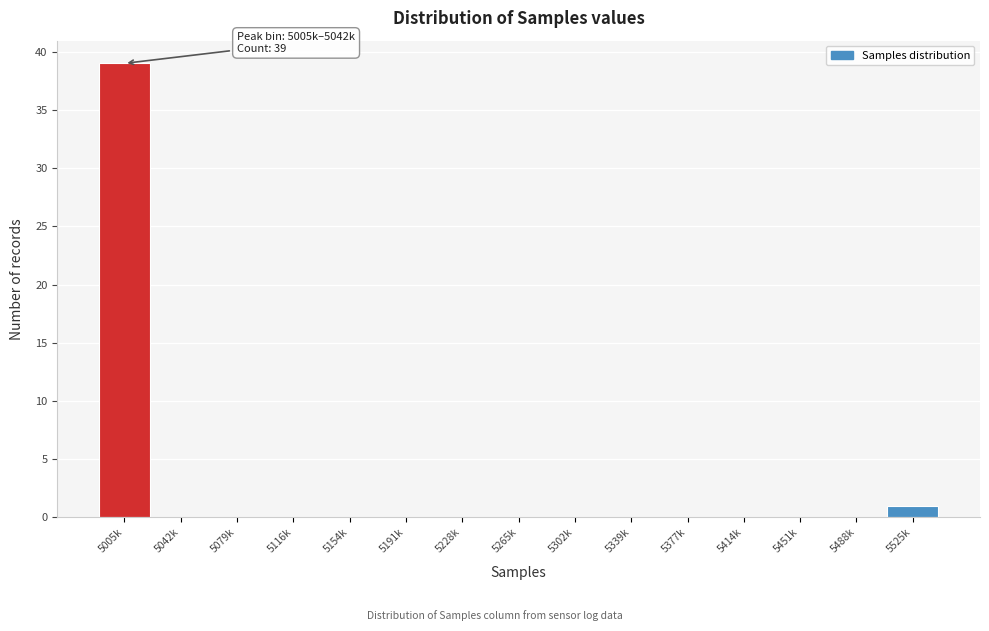

Reading left to right, list all the values displayed in this chart.

5005k=39	5042k=0	5079k=0	5116k=0	5154k=0	5191k=0	5228k=0	5265k=0	5302k=0	5339k=0	5377k=0	5414k=0	5451k=0	5488k=0	5525k=1